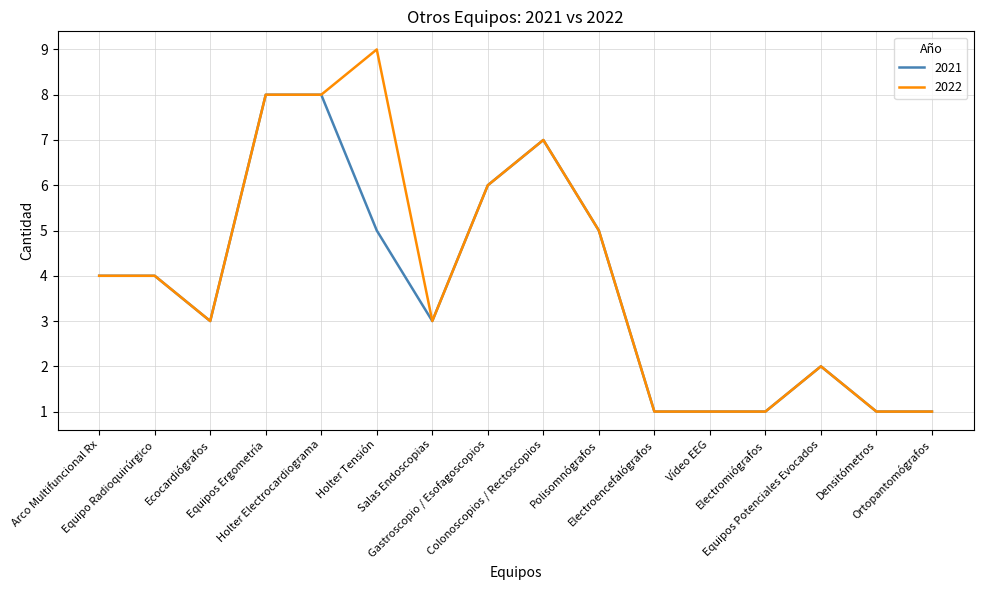

What is the highest value of the 2021 series?

8